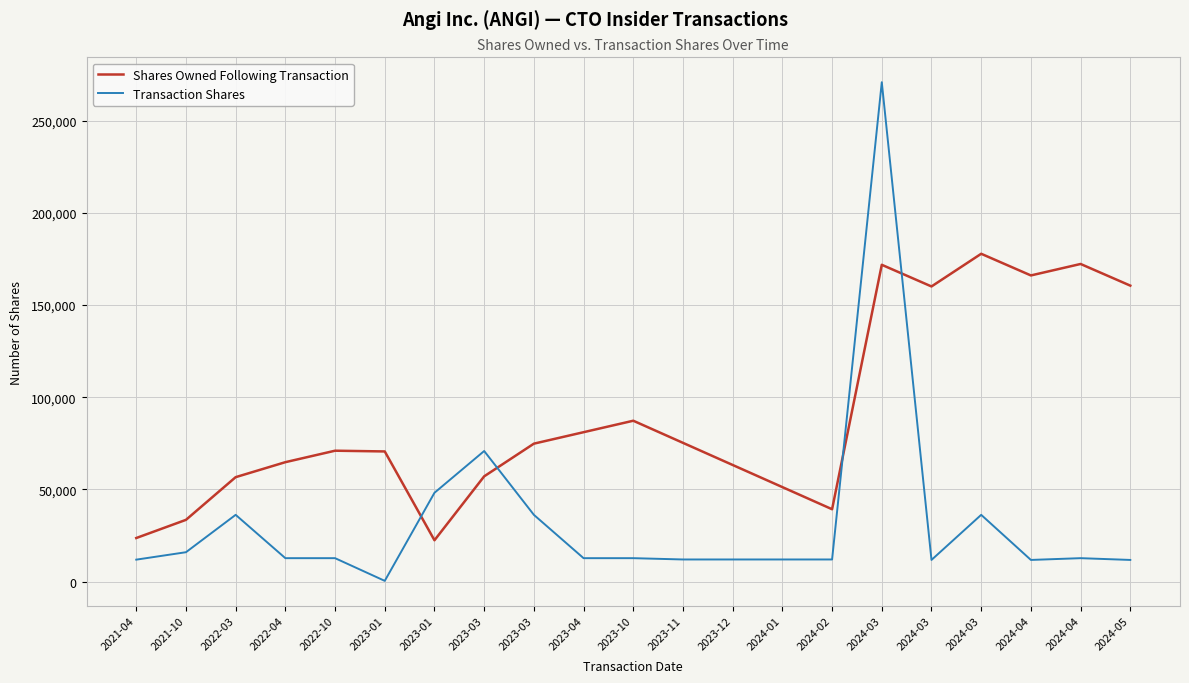

What are all the series names shown in the legend?

Shares Owned Following Transaction, Transaction Shares